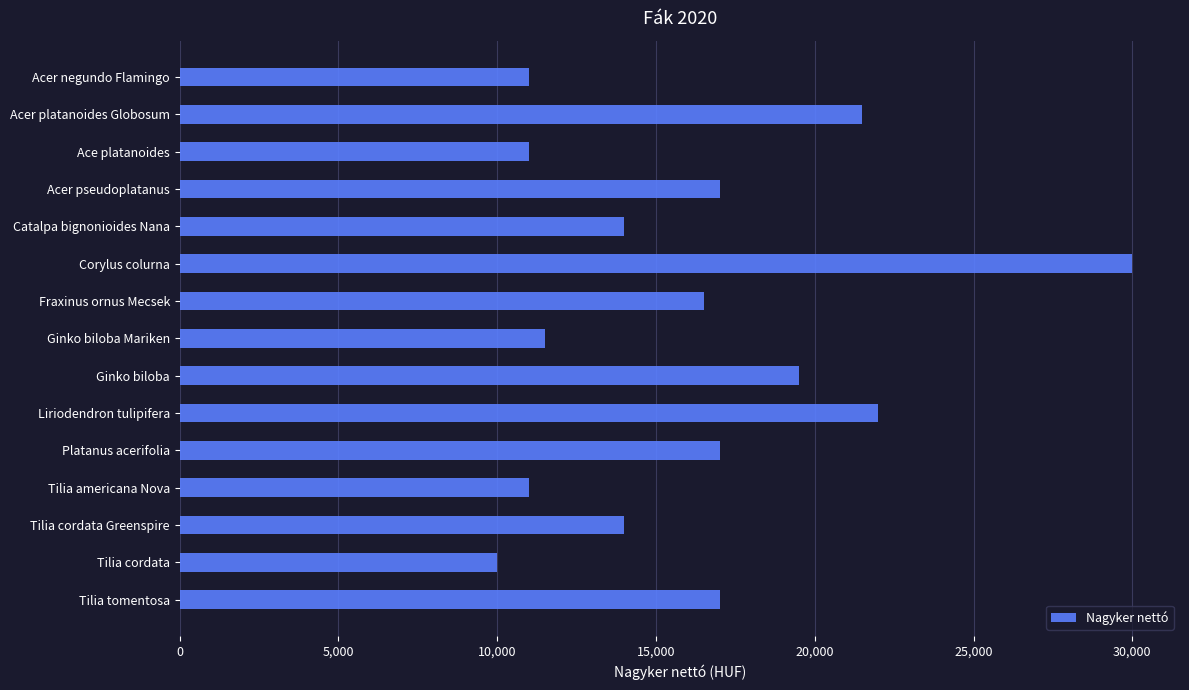

What is the label of the 4th bar from the top?

Acer pseudoplatanus